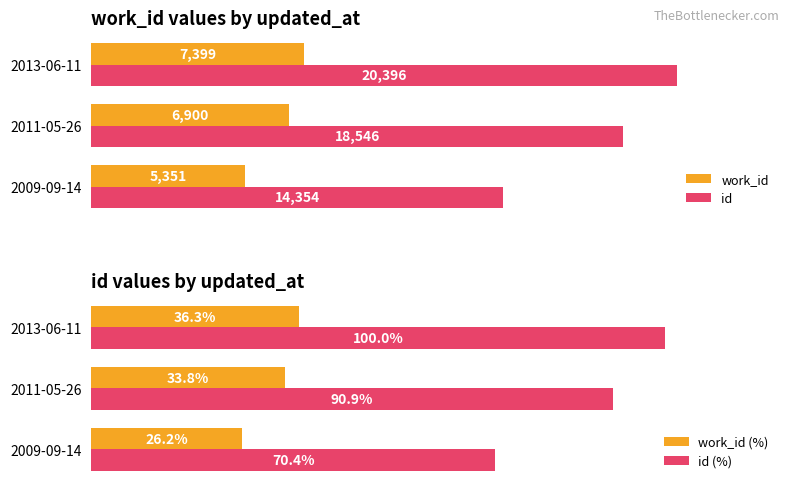

Does the chart contain stacked bars?

No